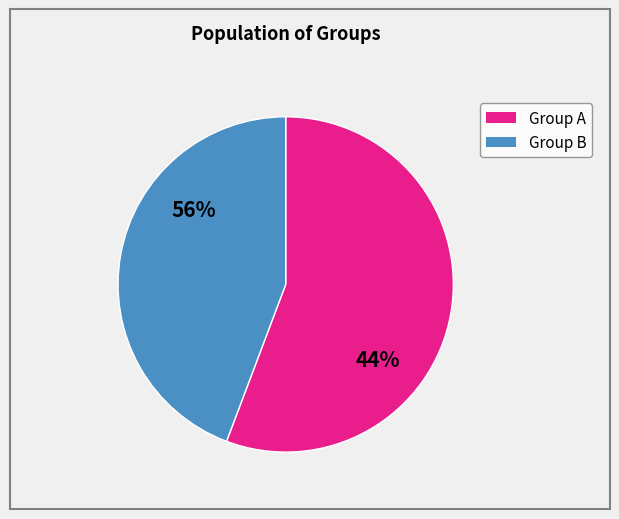

True or false: 2 accounts for 13% of the total.

False